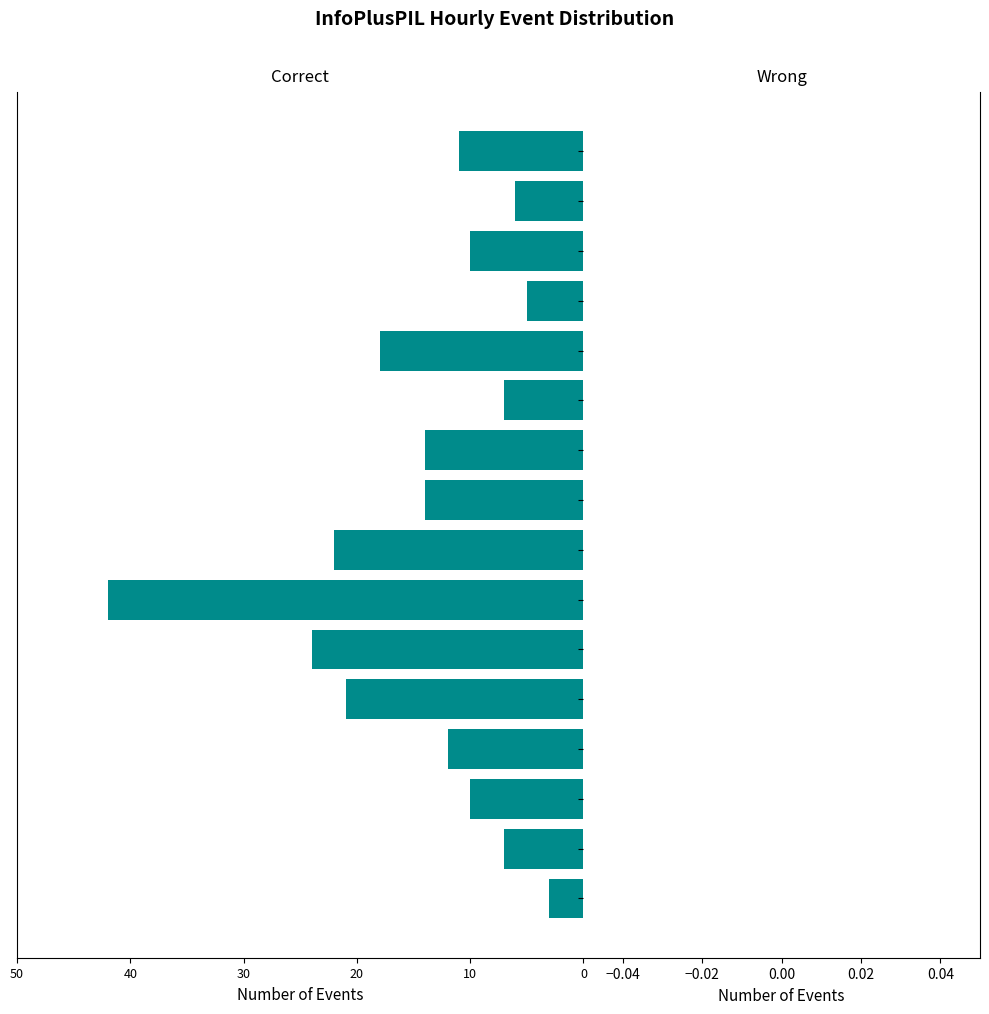

Are the bars horizontal?

Yes